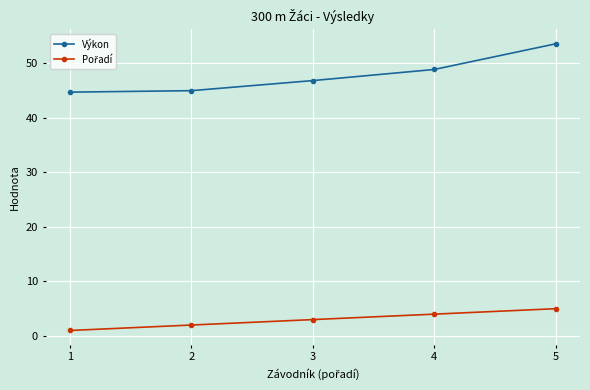

Which series has the widest spread of values?

Výkon